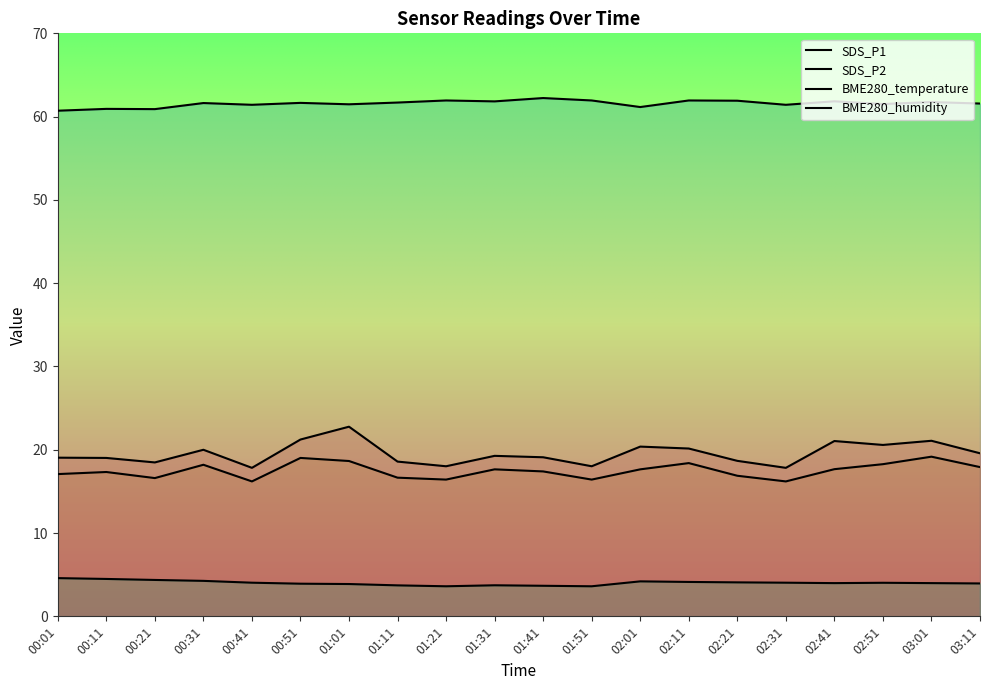

True or false: BME280_temperature and SDS_P2 intersect in this chart.

False